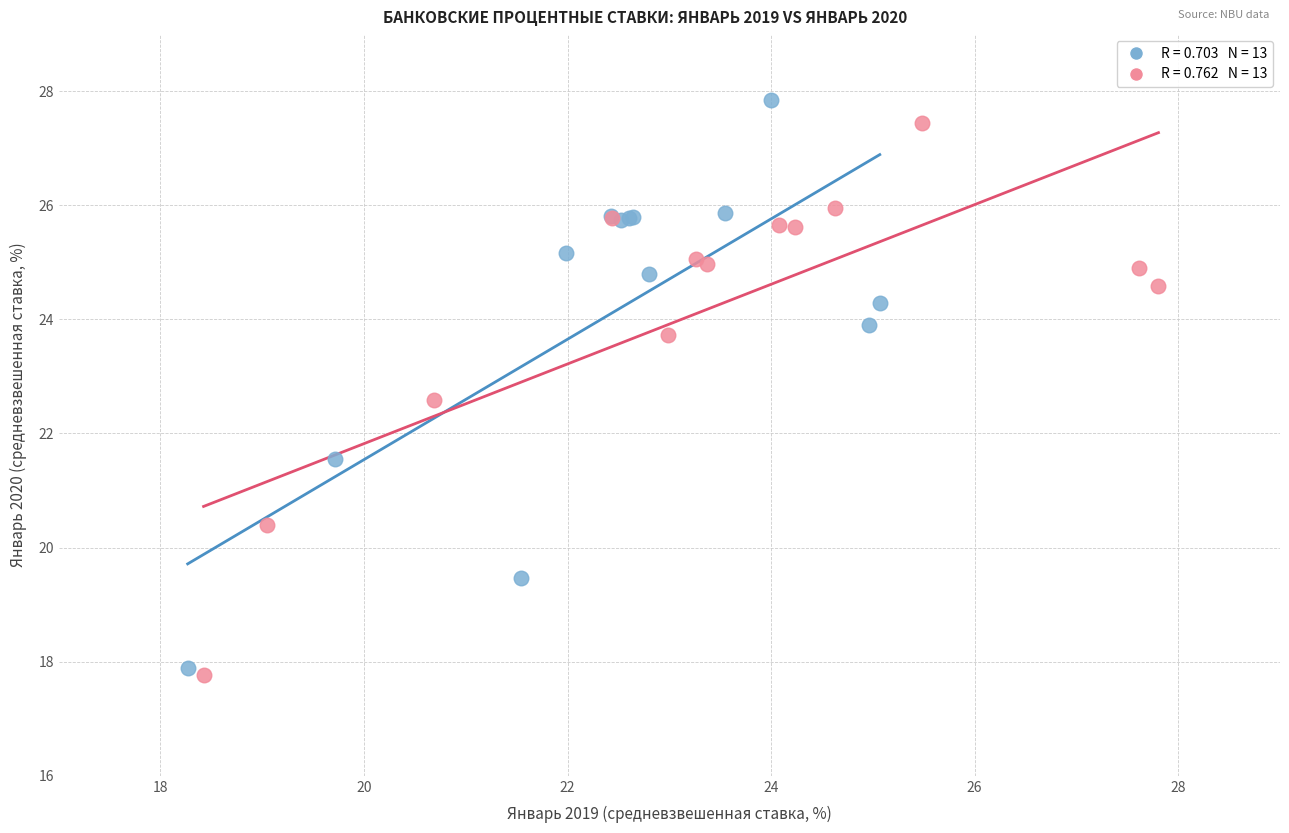

Which series has the widest spread of Y values?

Краткосрочные кредиты